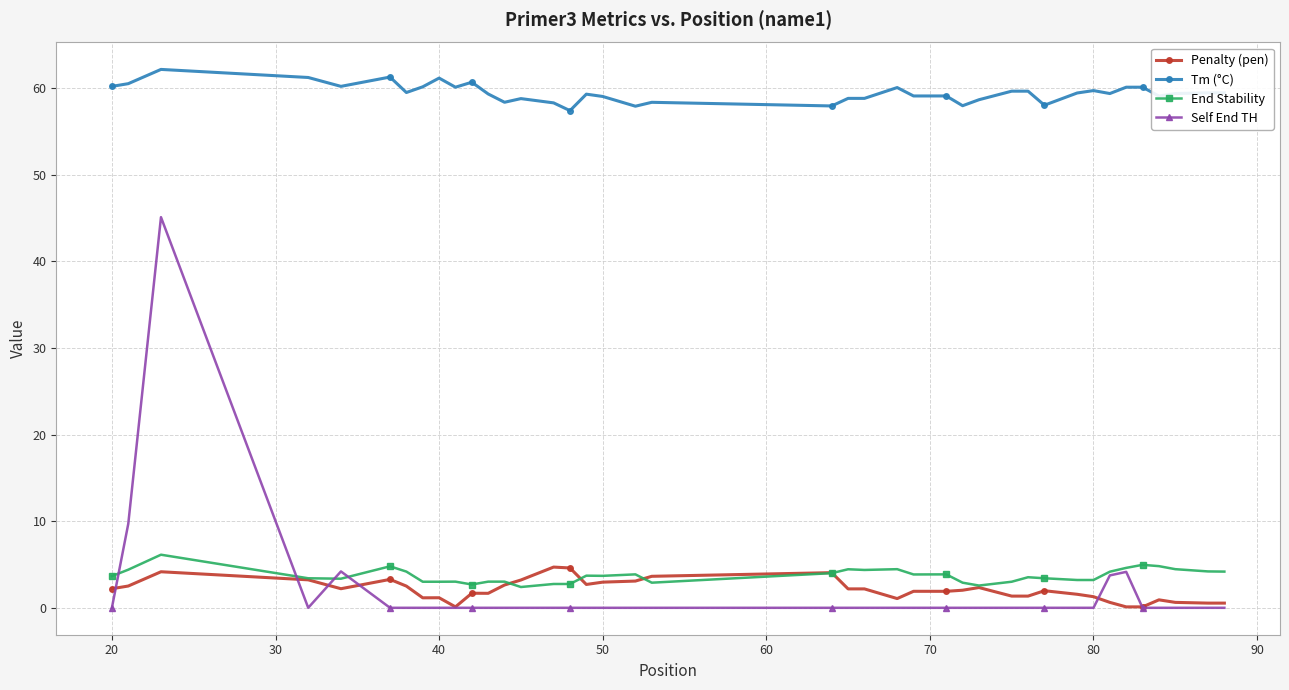

Which series has the largest total across all categories?

Tm (°C)